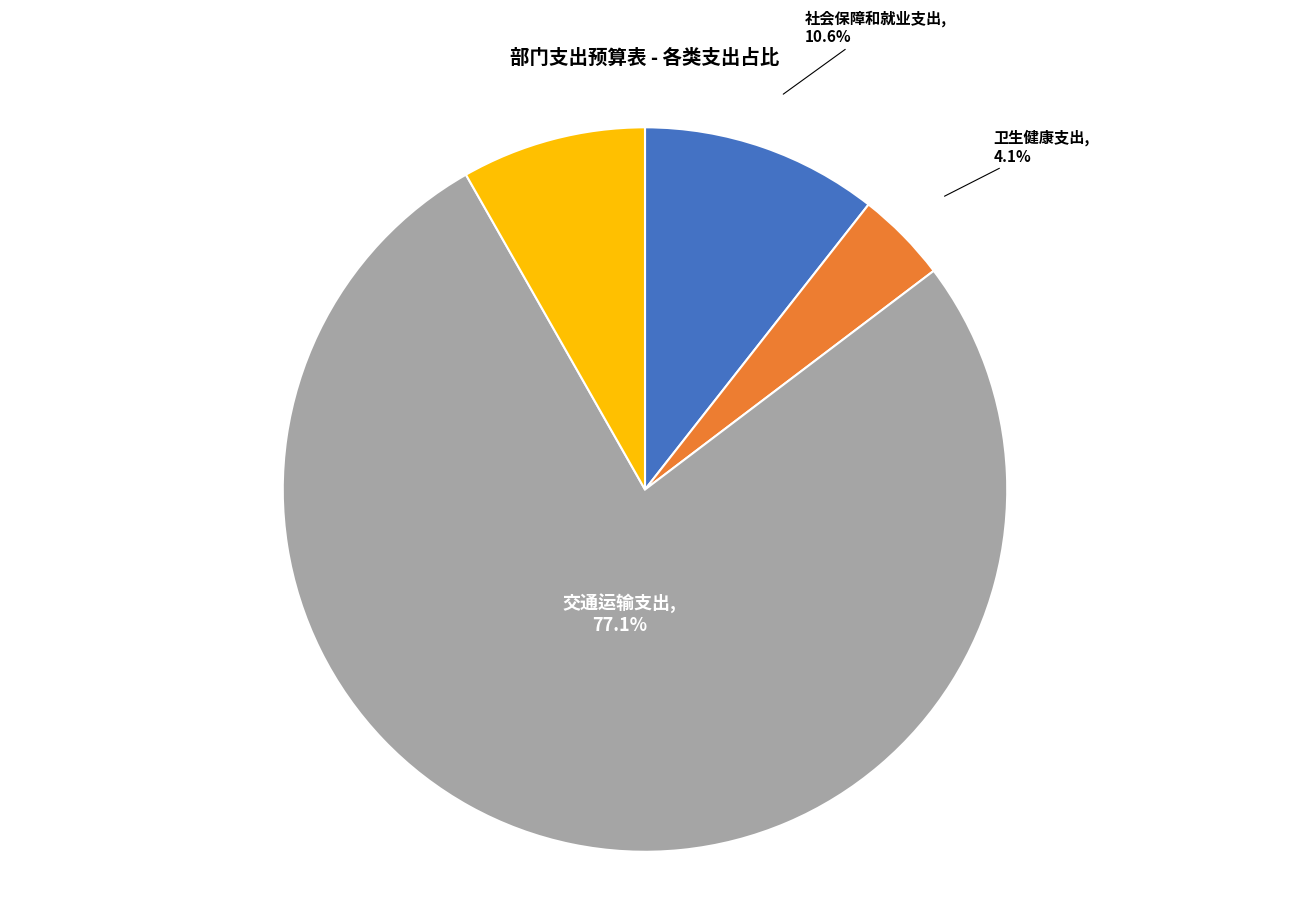

How many slices are in this pie chart?

4